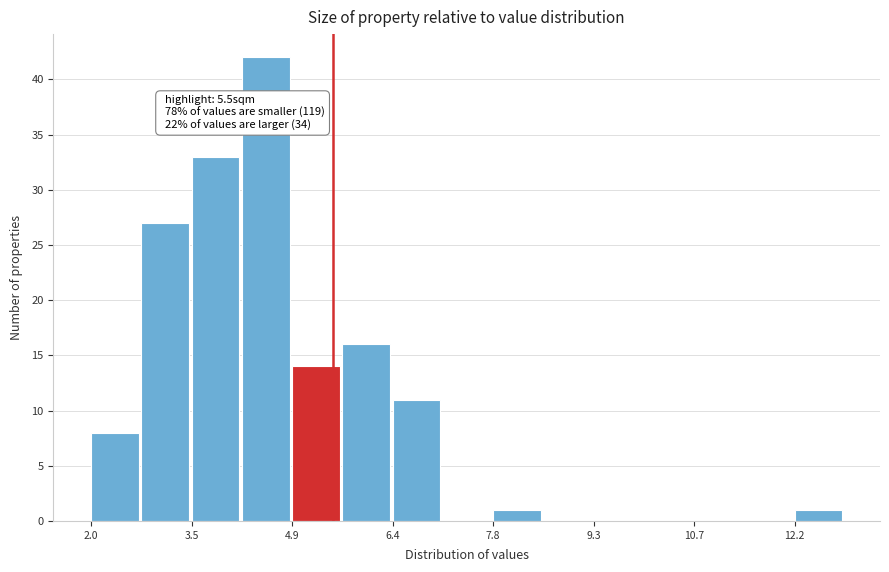

Around what value on the x-axis is the tallest bar? Give the approximate position of its centre, as read against the axis.

4.6